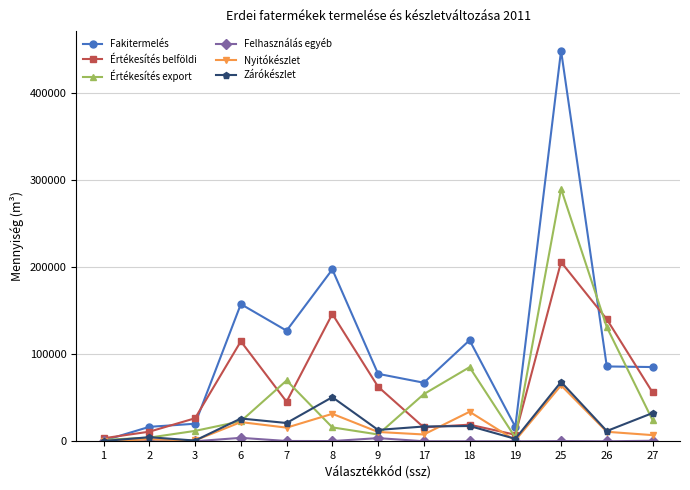

How many distinct data groups are displayed?

6